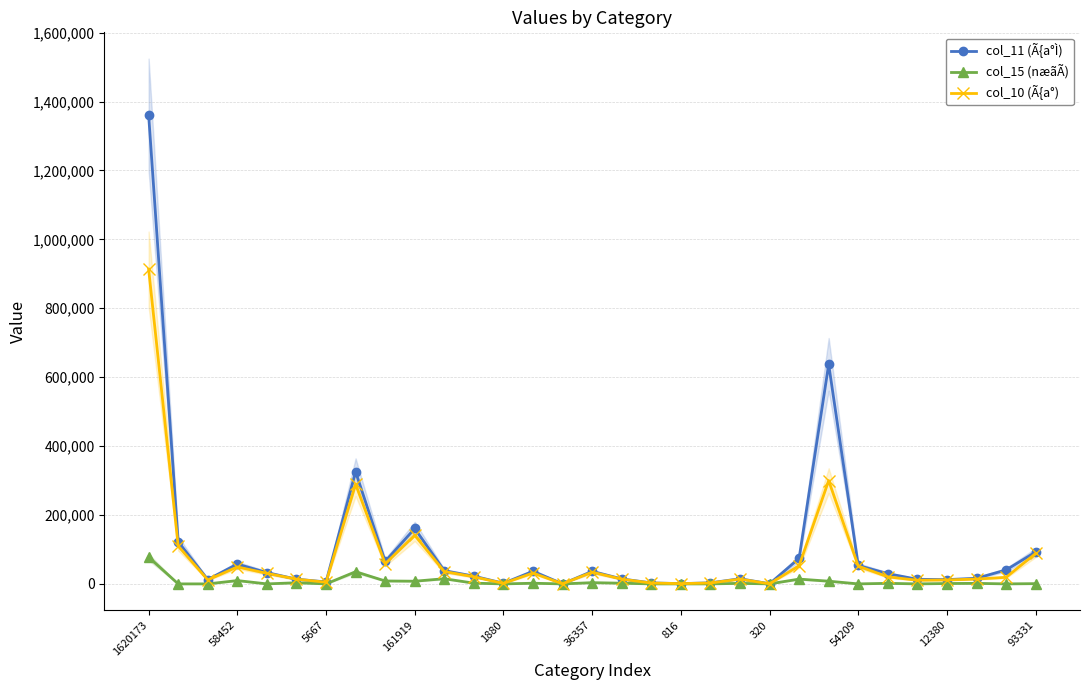

What are all the series names shown in the legend?

col_11 (Ã{a°Ì), col_15 (næãÃ), col_10 (Ã{a°)